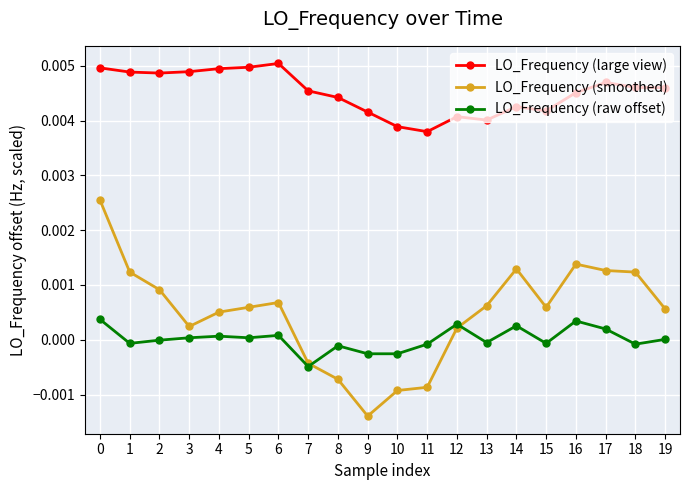

Is it true that LO_Frequency (smoothed) equals 0.0 at 4?

True